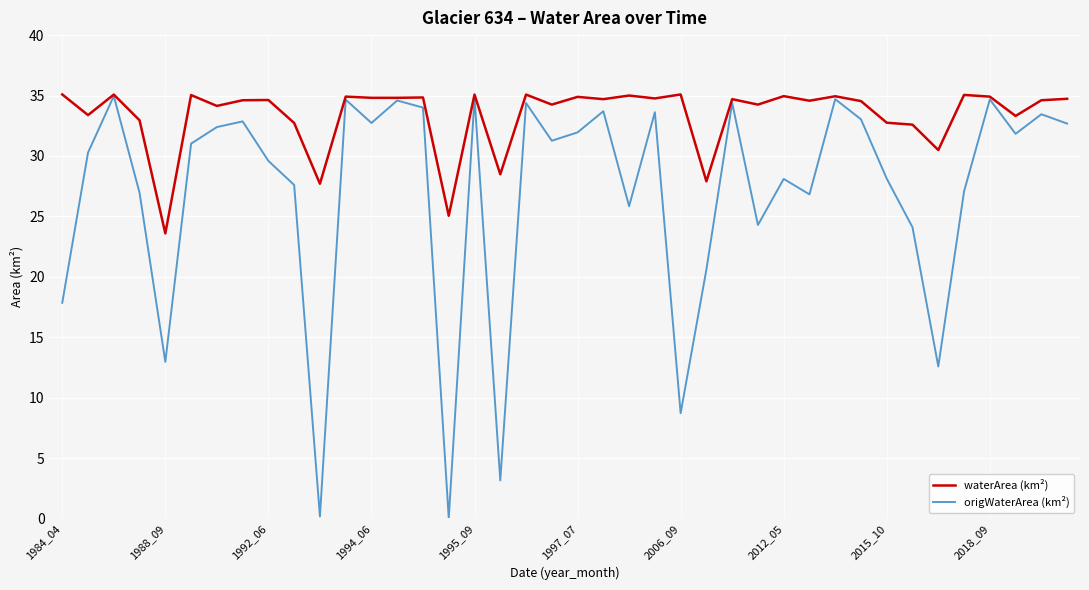

Rank the series by their average value, from lowest to highest.

origWaterArea (km²), waterArea (km²)